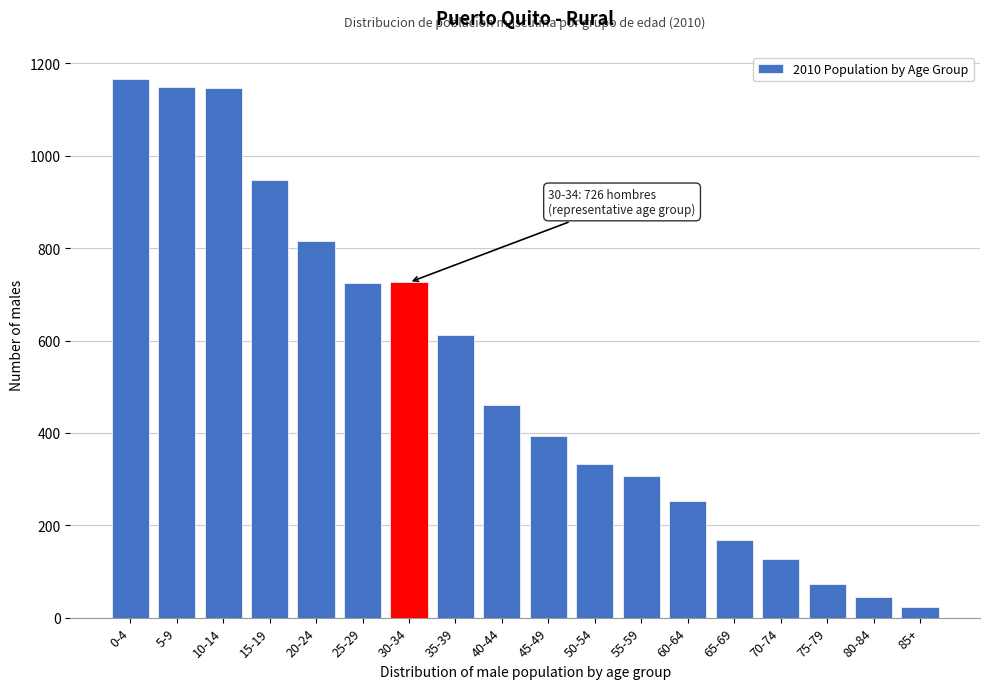

What is the label of the 14th bar from the left?

65-69